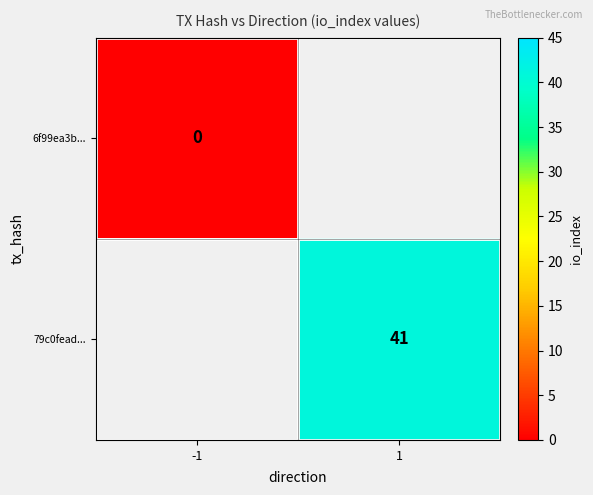

Is it true that 79c0fead... equals 58 at 1?

False